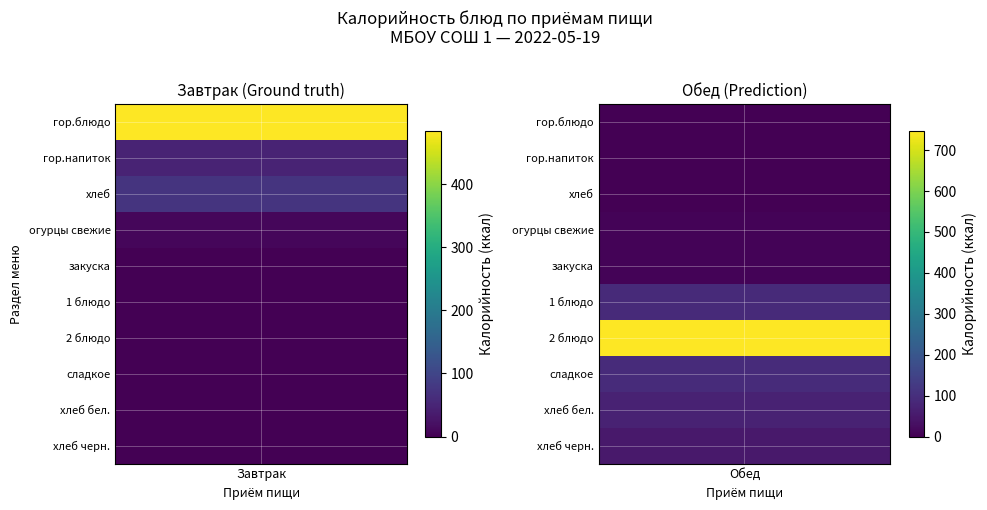

How many data points in Обед are above 49?

5